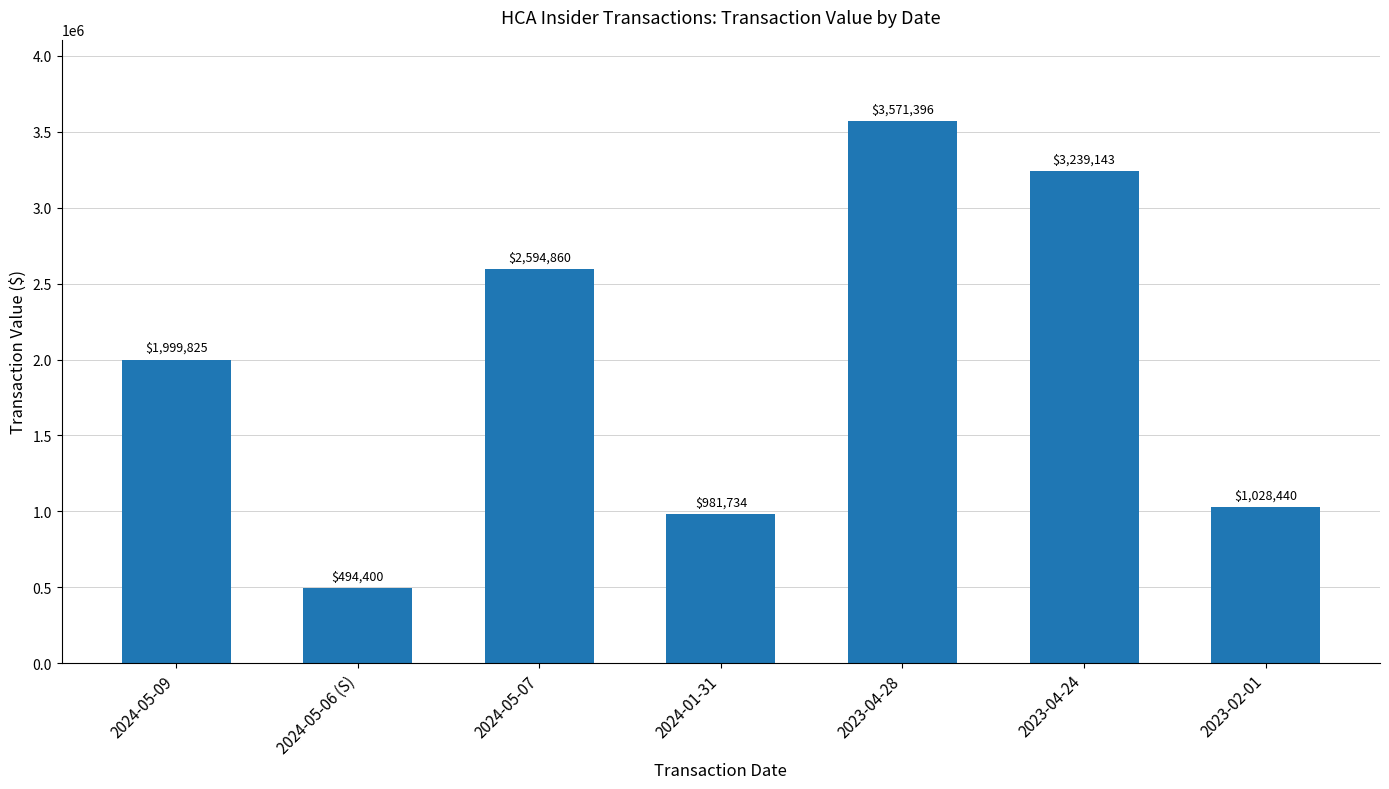

Is it true that the value at 2024-01-31 is 981734?

True